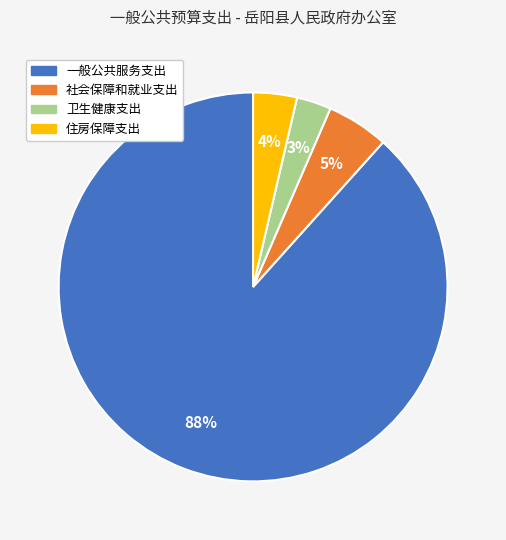

True or false: 社会保障和就业支出 accounts for 17% of the total.

False